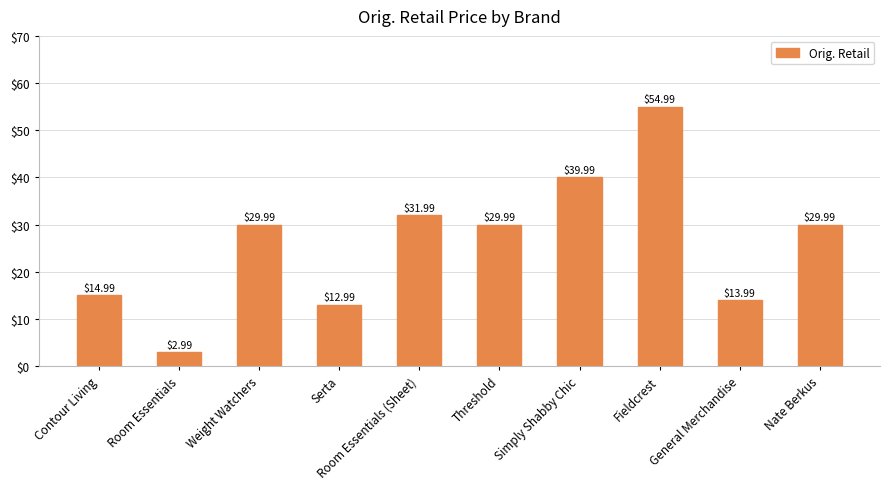

Which category has the highest value across all series?

Fieldcrest